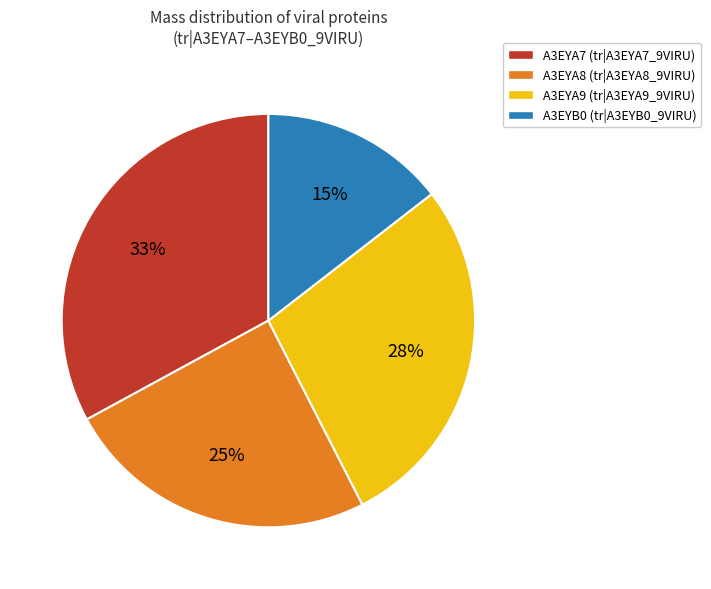

Between A3EYA7 and A3EYA9, which is larger?

A3EYA7